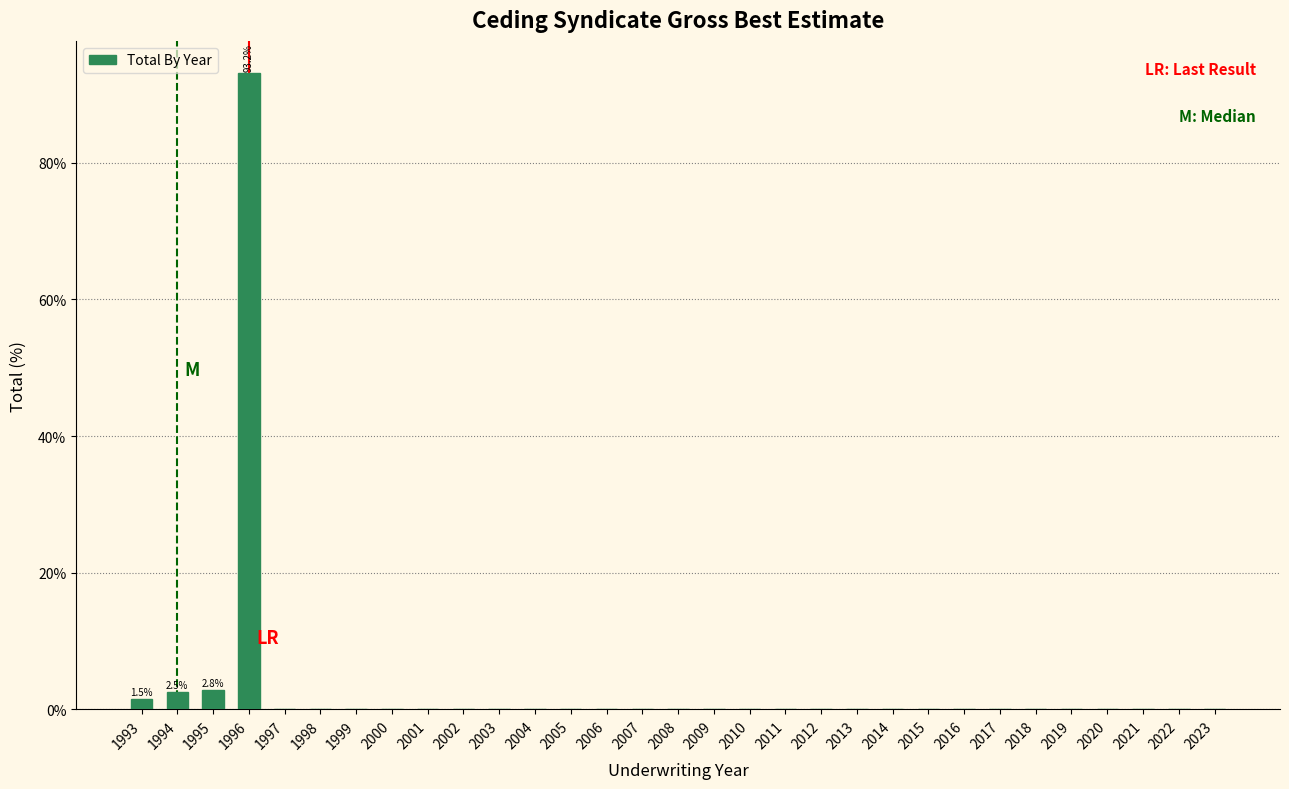

The chart shows a value of -36.7 at 2016. True or false?

False